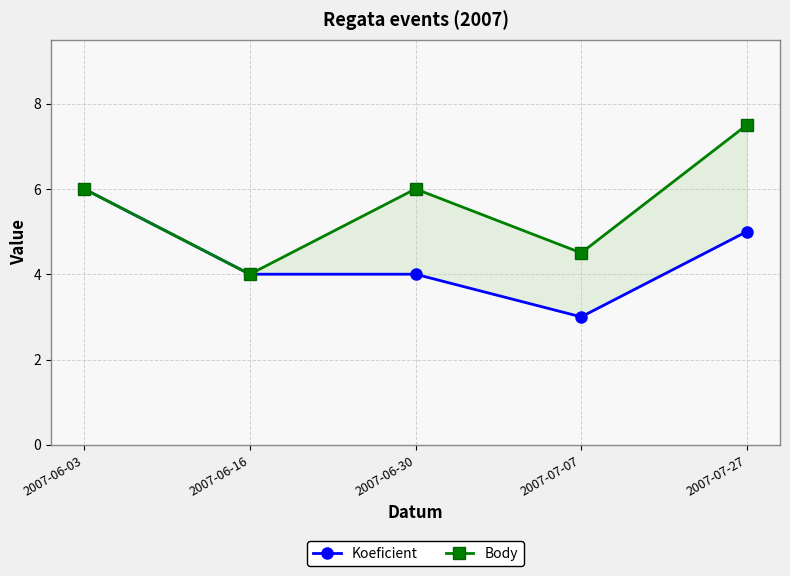

Count the Body values in the range 4 to 6.

4